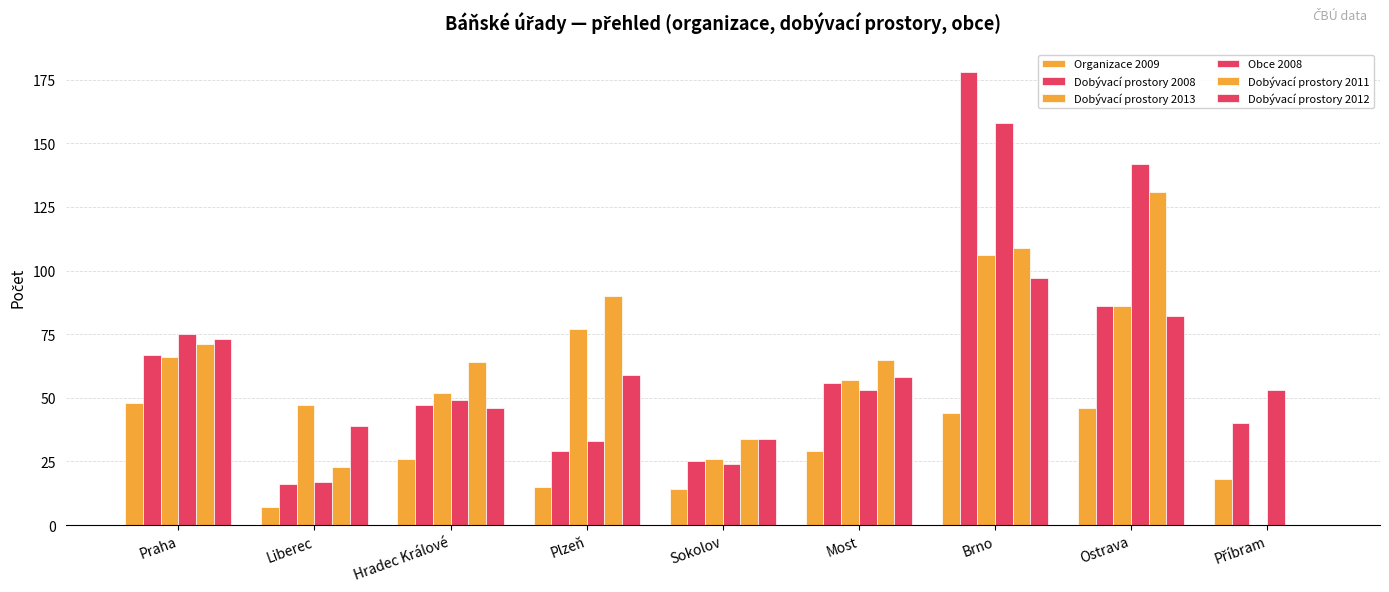

How many groups of bars are there?

9